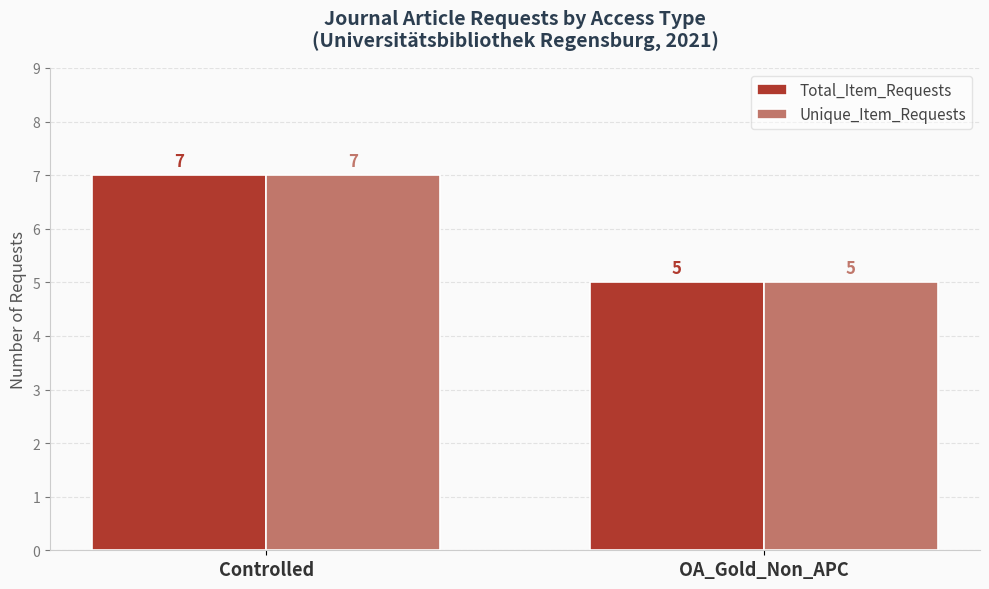

Is it true that Unique_Item_Requests equals 7 at Controlled?

True